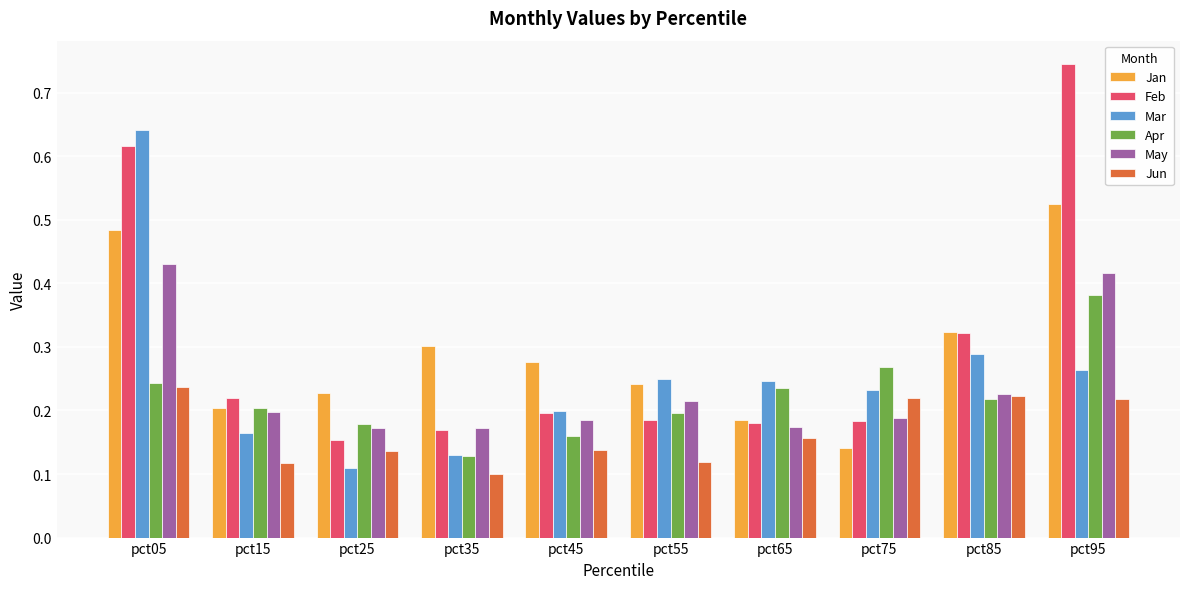

Which category has the highest value across all series?

pct95